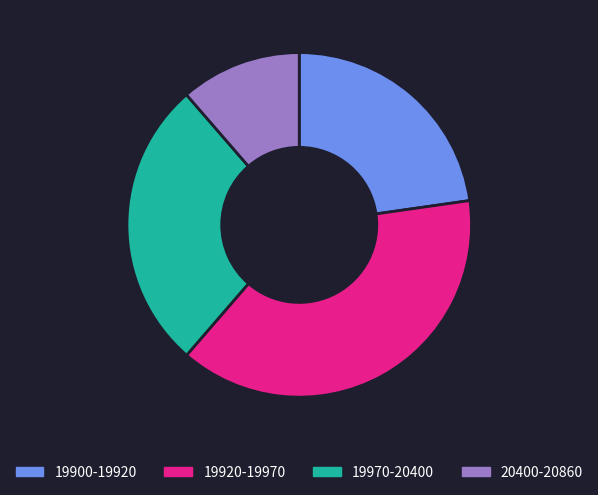

Count the number of slices in the pie.

4